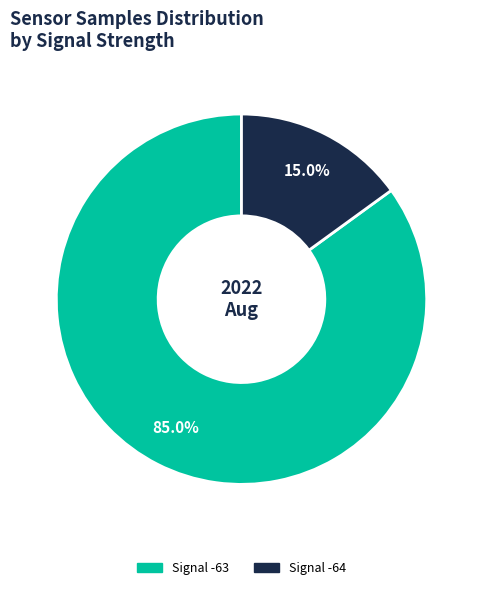

Is there a majority slice in this chart?

Yes